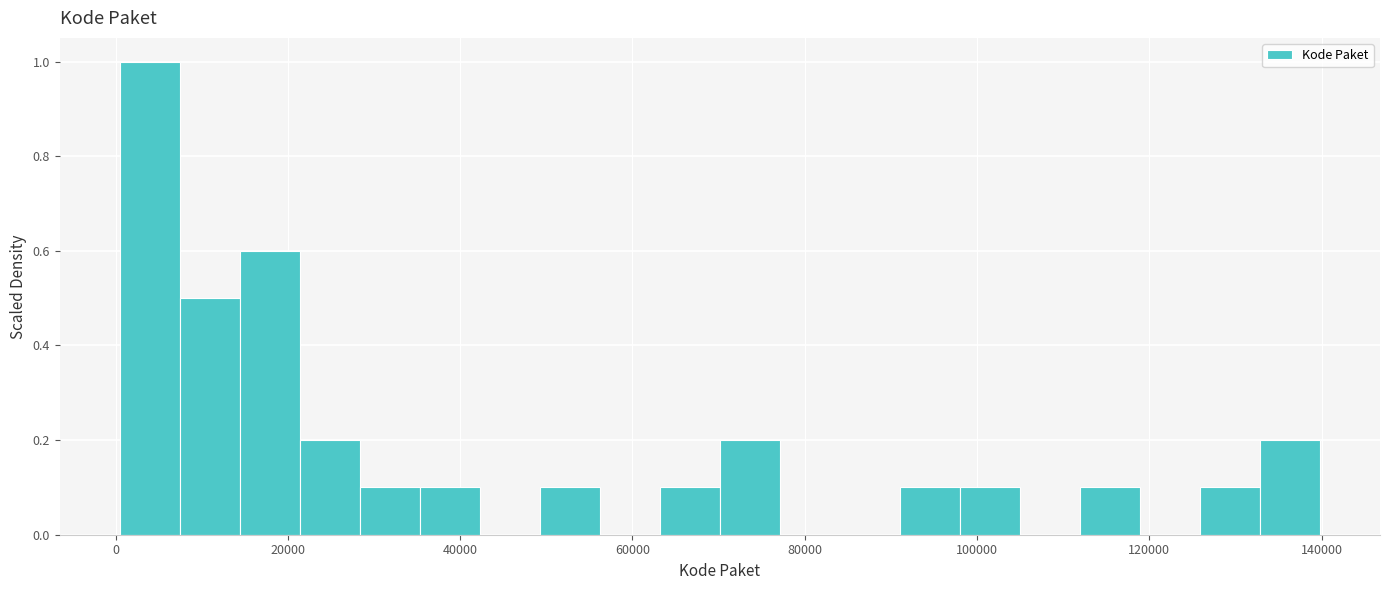

Read against the x-axis, roughly where is the centre of the tallest bar?

4000